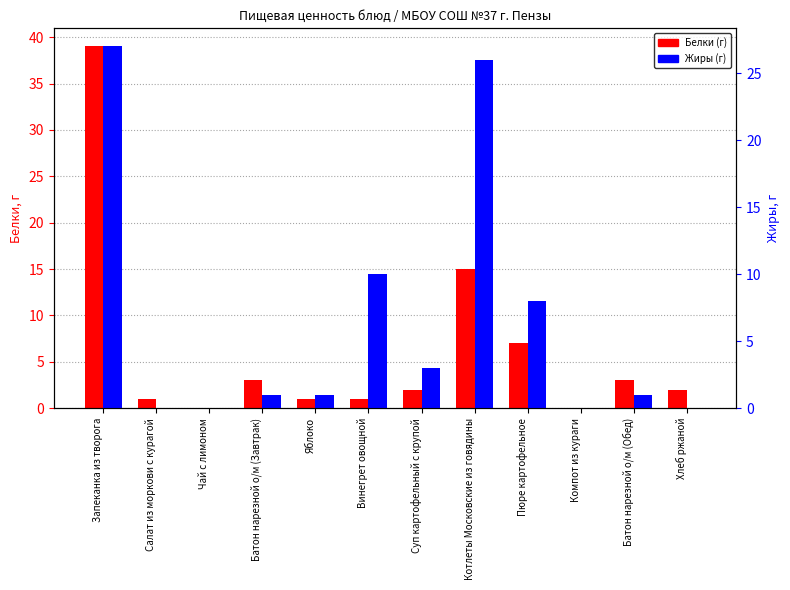

Rank the series at Компот из кураги from highest to lowest value.

Белки, Жиры